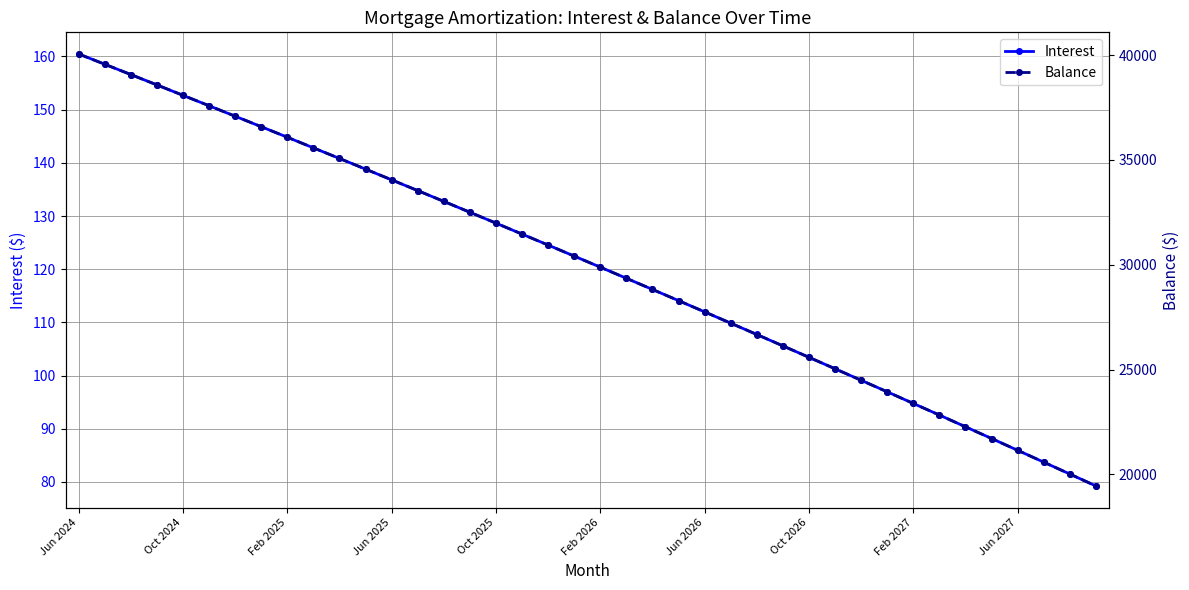

Where does the Interest series first go above 122?

Jun 2024